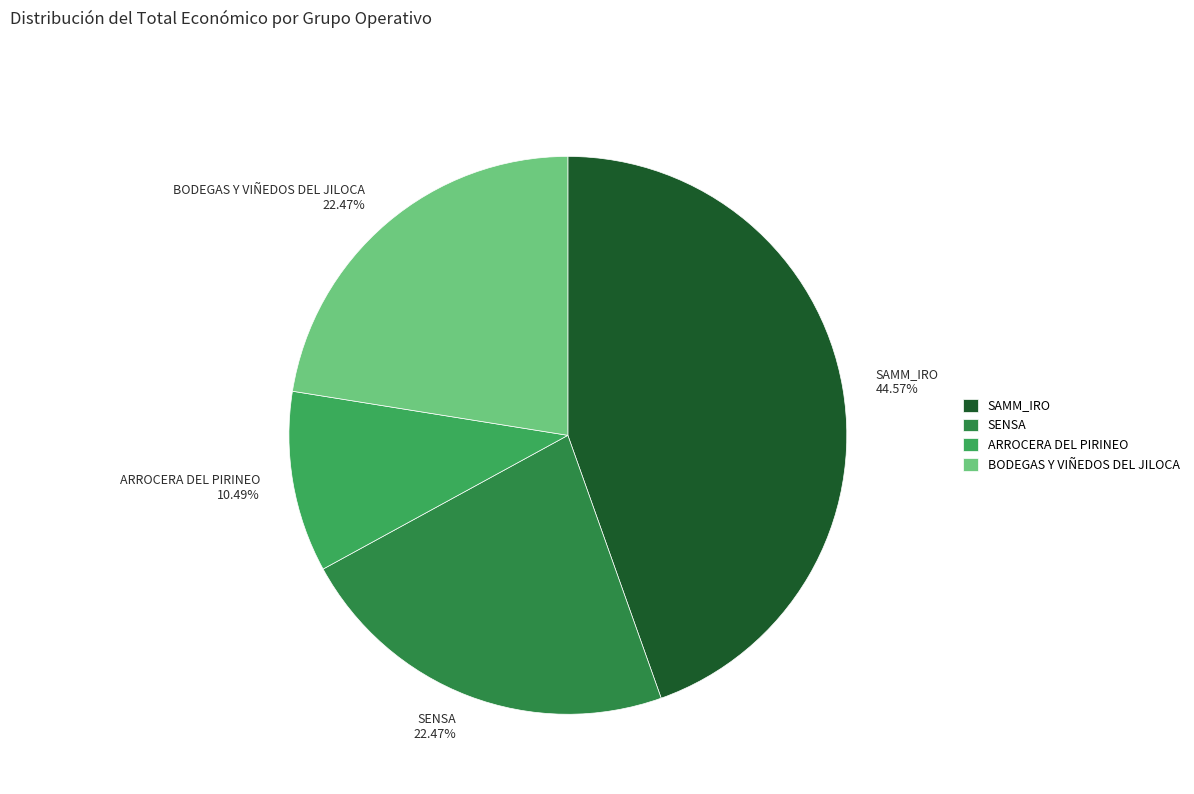

Between SAMM_IRO and BODEGAS Y VIÑEDOS DEL JILOCA, which is larger?

SAMM_IRO